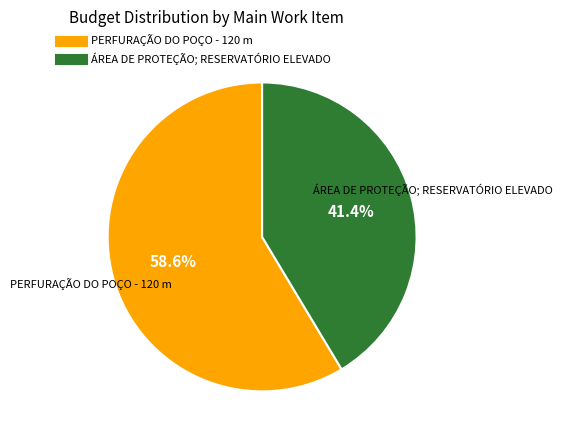

What is the largest slice in the pie chart?

PERFURAÇÃO DO POÇO - 120 m